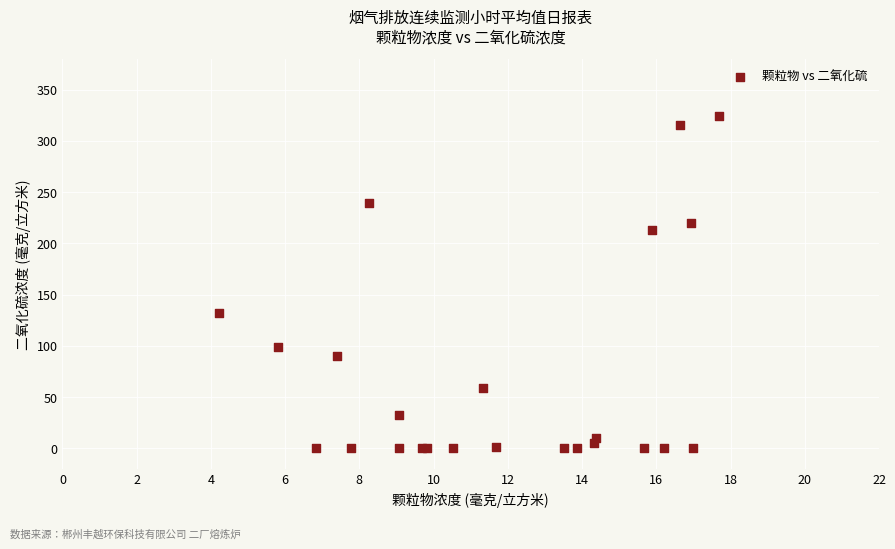

What Y value in the scatter plot is closest to 161?

132.5